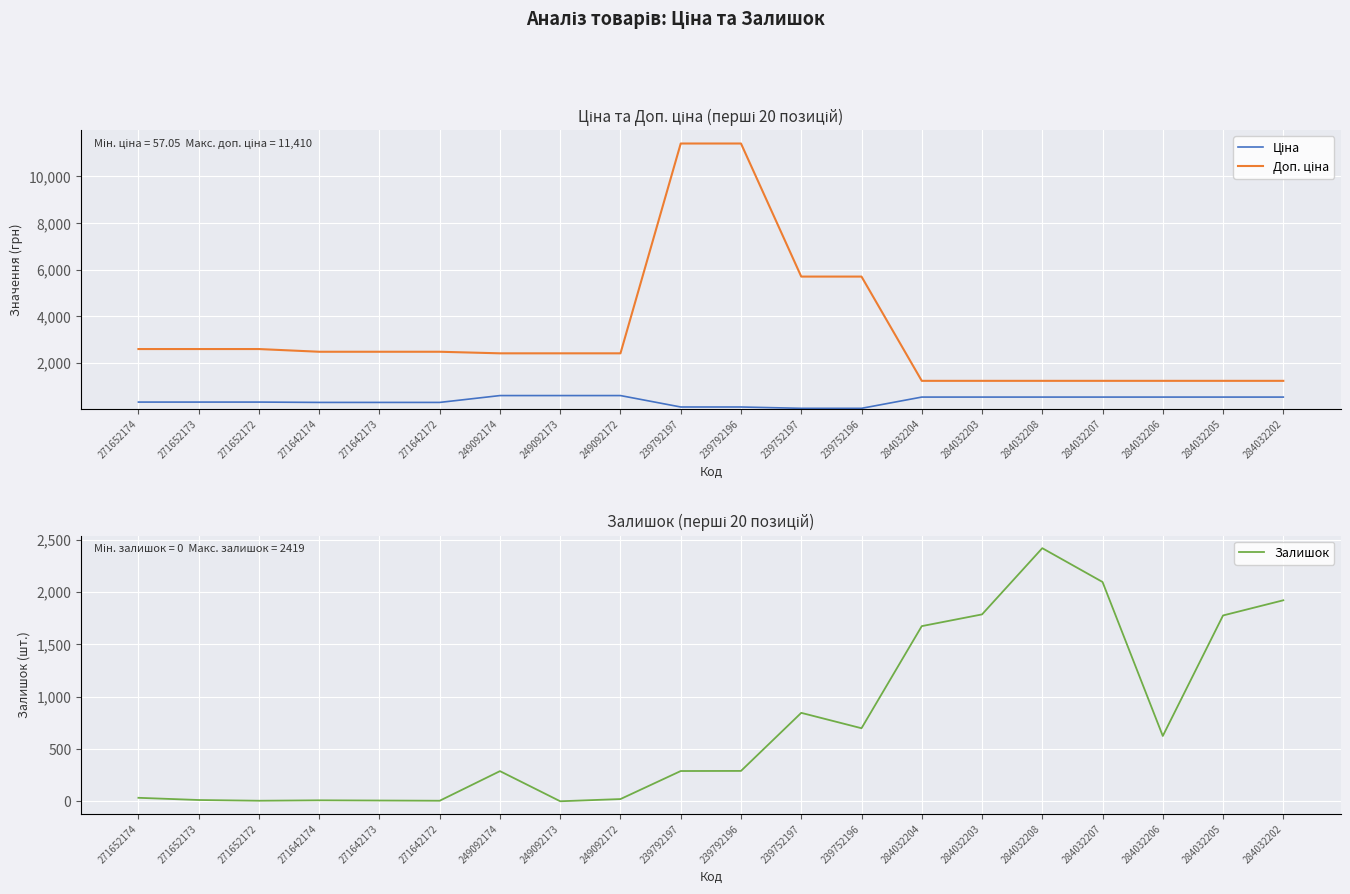

Reading right to left, list all the values displayed in this chart.

Ціна: 539.0	539.0	539.0	539.0	539.0	539.0	539.0	57.0	57.0	114.1	114.1	603.7	603.7	603.7	310.3	310.3	310.3	324.8	324.8	324.8
Доп. ціна: 1235.4	1235.4	1235.4	1235.4	1235.4	1235.4	1235.4	5705.0	5705.0	11410.0	11410.0	2414.8	2414.8	2414.8	2482.4	2482.4	2482.4	2598.3	2598.3	2598.3
Залишок: 1921.0	1776.0	624.0	2096.0	2419.0	1786.0	1674.0	698.0	845.0	290.0	289.0	21.0	0.0	288.0	5.0	7.0	9.0	5.0	12.0	33.0